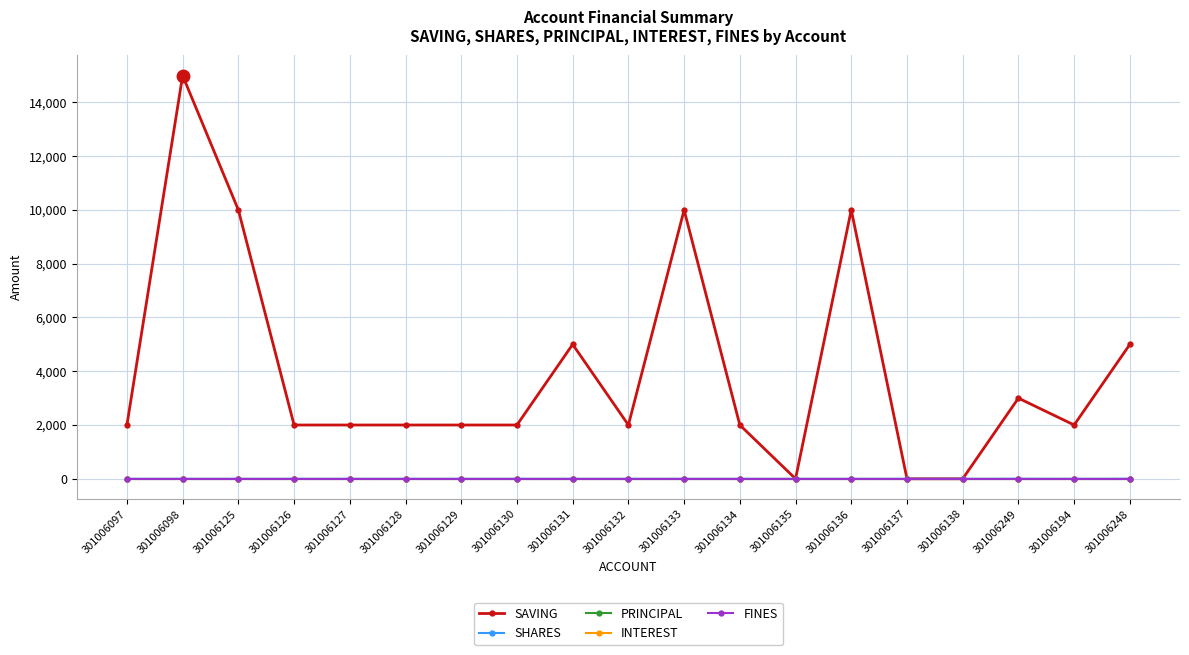

What is the difference between the maximum and minimum values in the SHARES series?

1